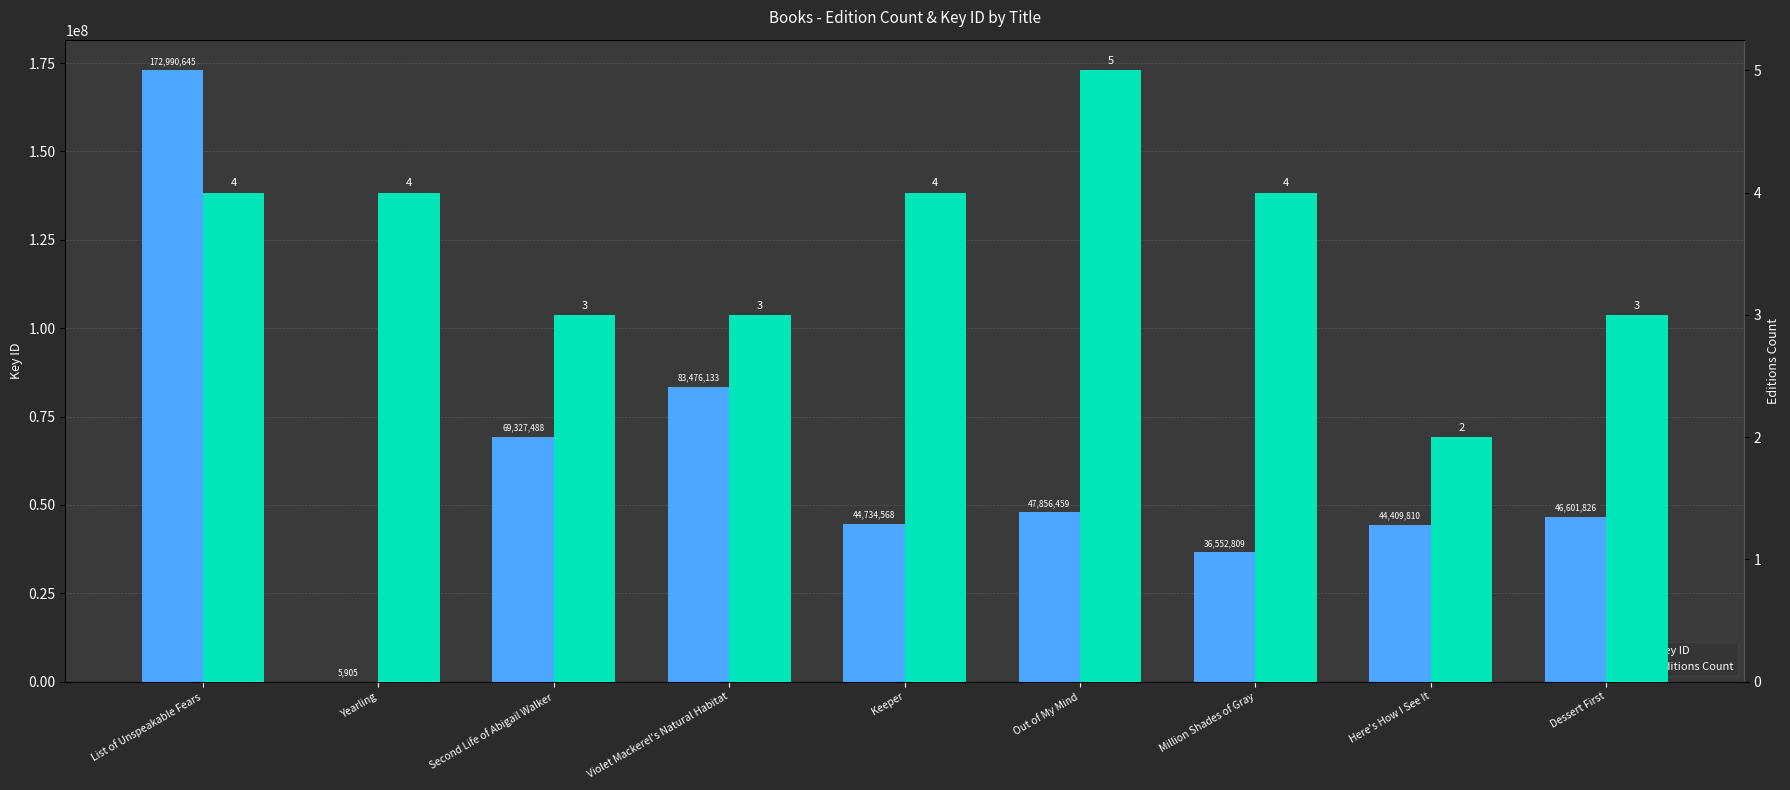

What position from the right is Keeper?

5